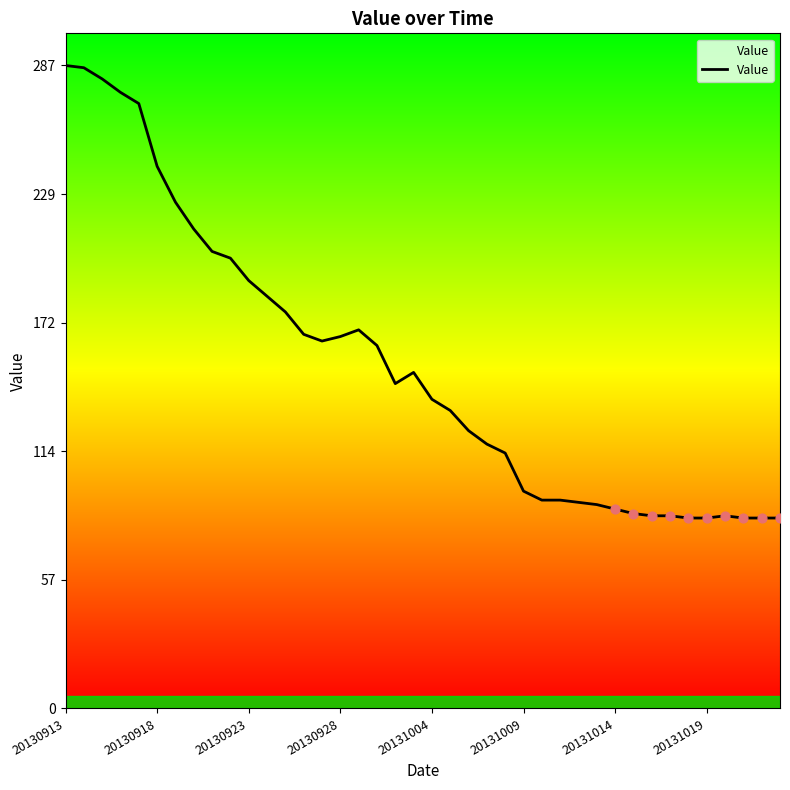

What is the difference between the maximum and minimum values?

202